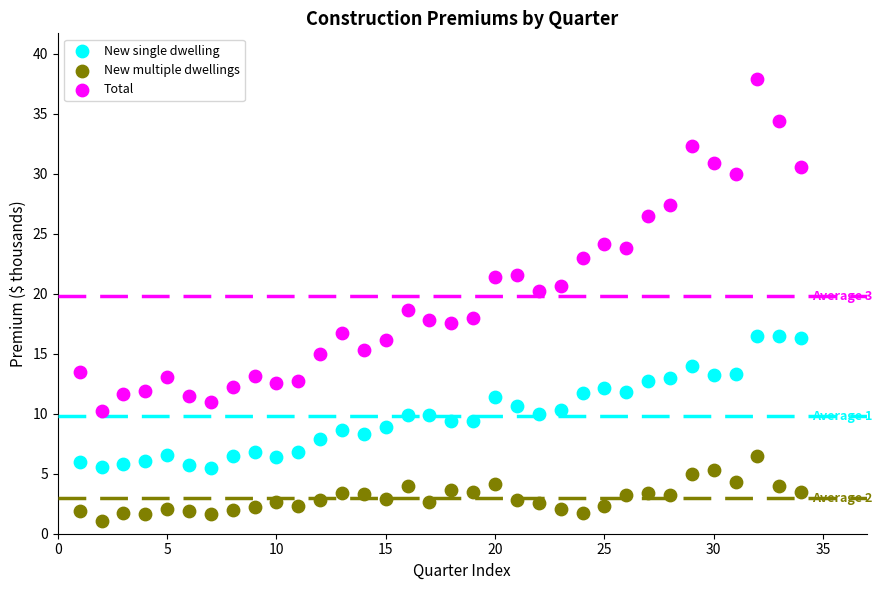

What is the X range (max minus min) for the scatter plot?

33.0